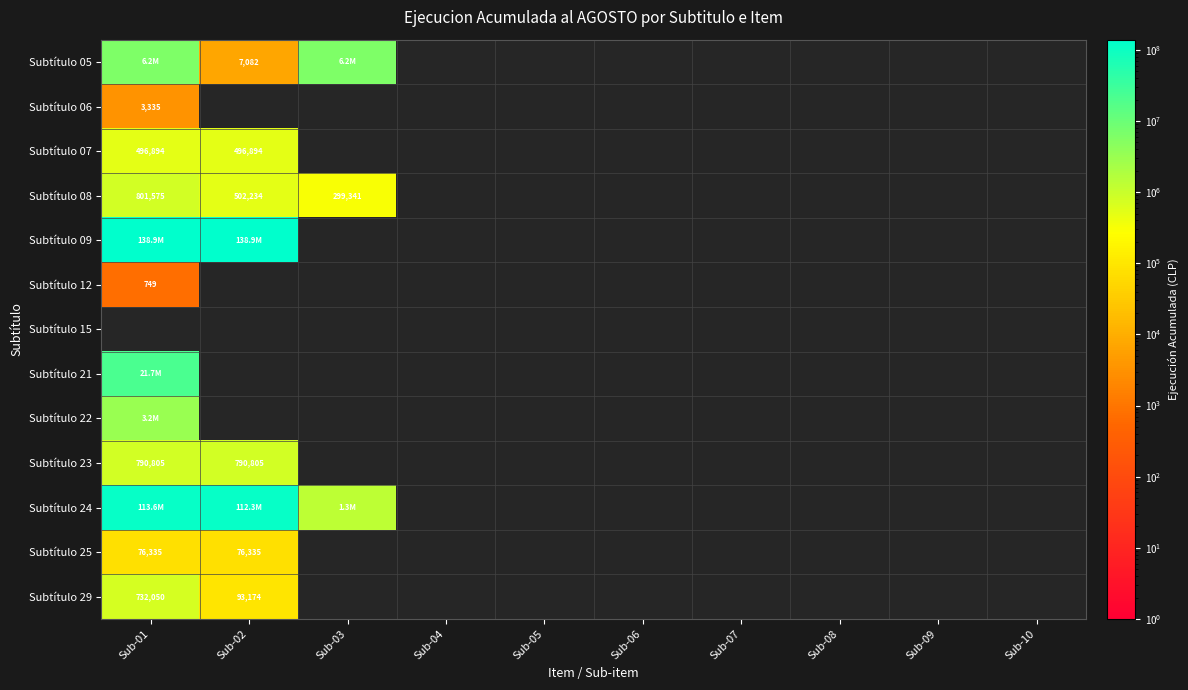

The Subtítulo 07 series shows 496894 at Sub-02. True or false?

True